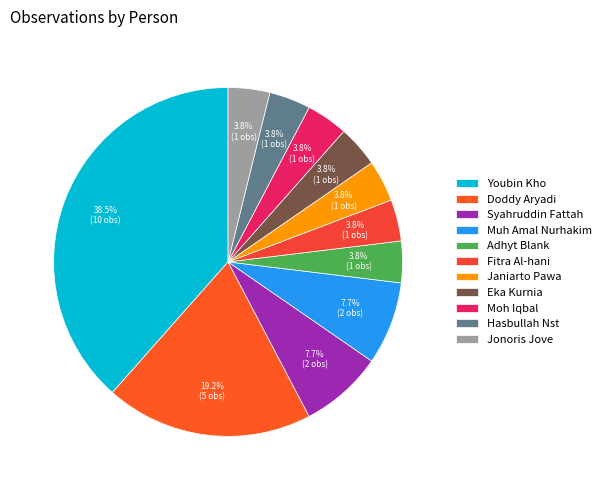

To the nearest percent, what percentage of the pie is Jonoris Jove?

4%